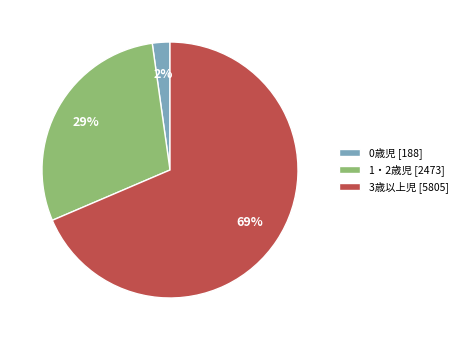

Do 0歳児 and 3歳以上児 together represent more than half of the pie?

Yes